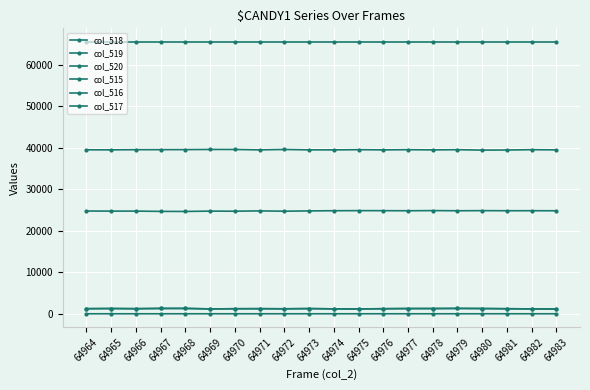

At which label does col_515 reach its minimum?

64983